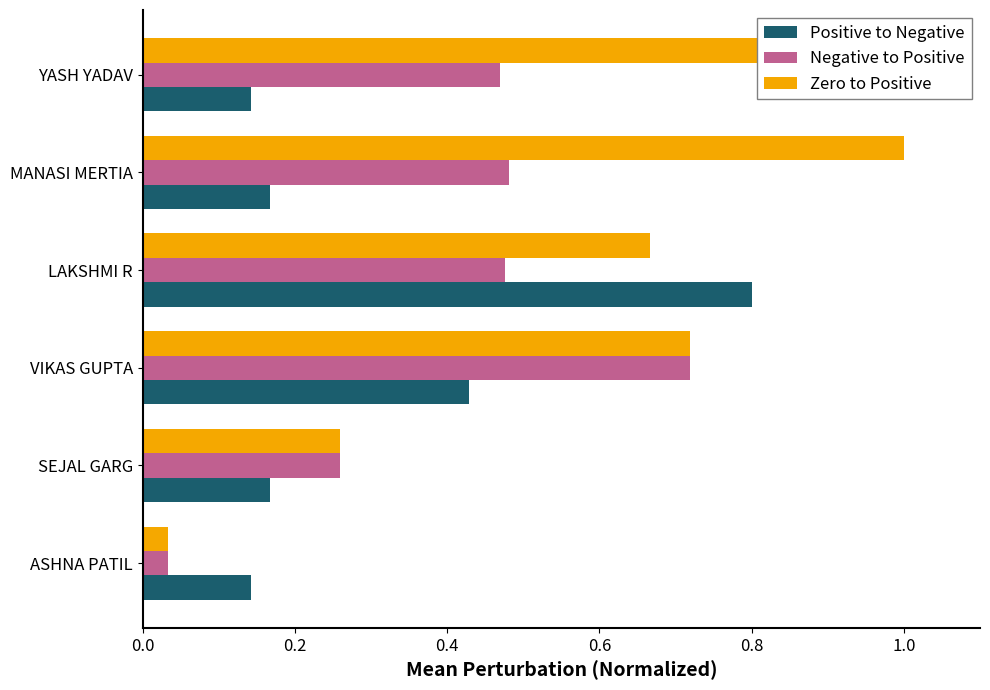

What are all the series names shown in the legend?

Positive to Negative, Negative to Positive, Zero to Positive